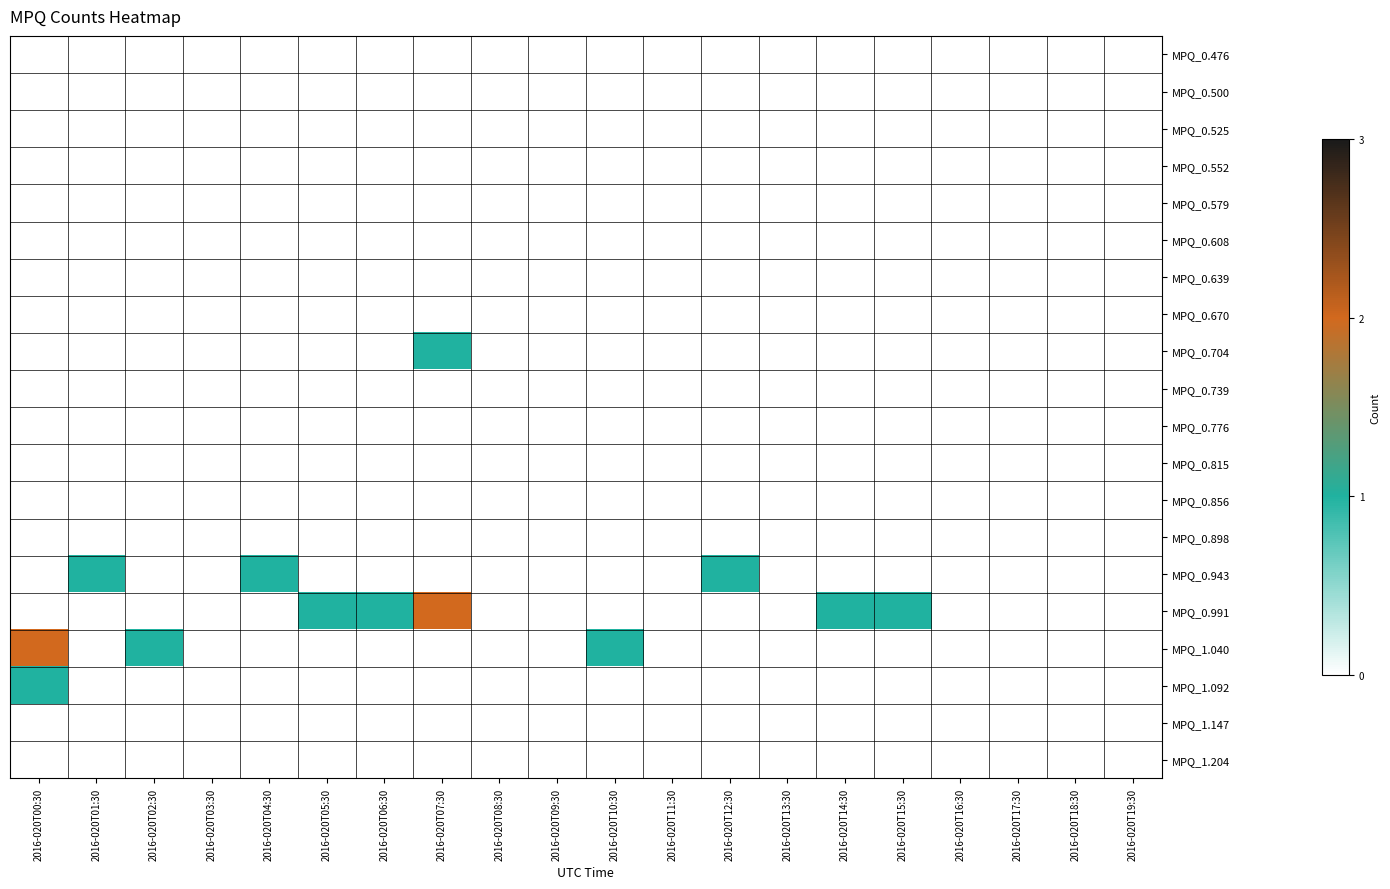

List the series in order of their peak value, highest first.

MPQ_0.991, MPQ_1.040, MPQ_0.704, MPQ_0.943, MPQ_1.092, MPQ_0.476, MPQ_0.500, MPQ_0.525, MPQ_0.552, MPQ_0.579, MPQ_0.608, MPQ_0.639, MPQ_0.670, MPQ_0.739, MPQ_0.776, MPQ_0.815, MPQ_0.856, MPQ_0.898, MPQ_1.147, MPQ_1.204